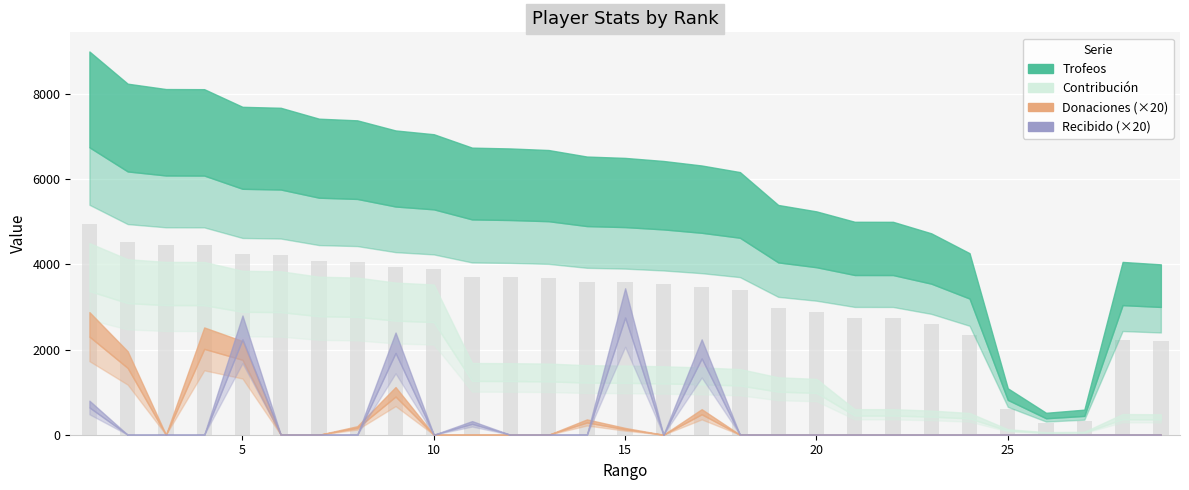

How many bars are there in total?

29